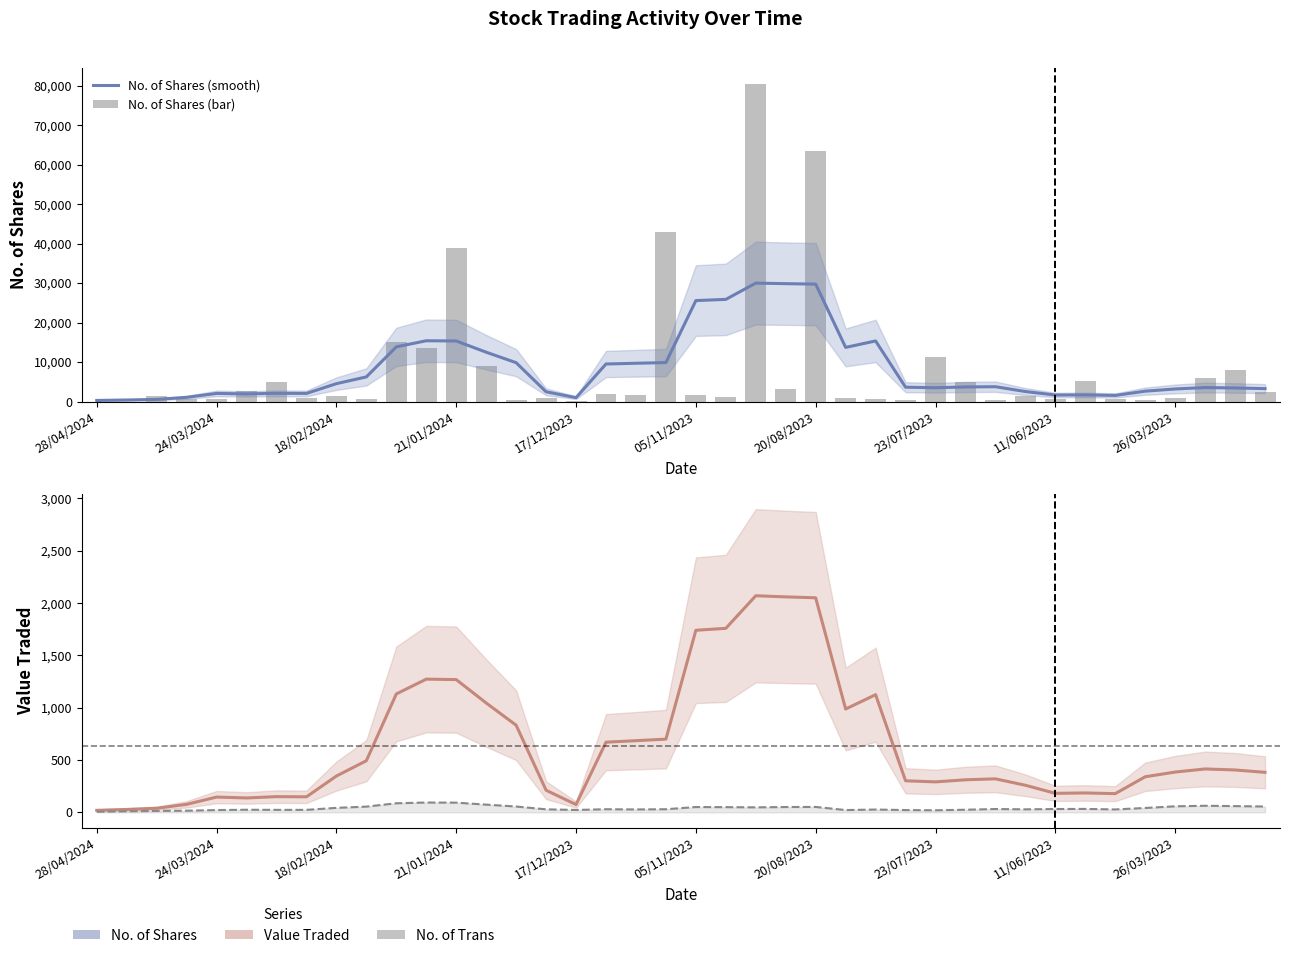

What is the label of the 1st bar from the left?

28/04/2024